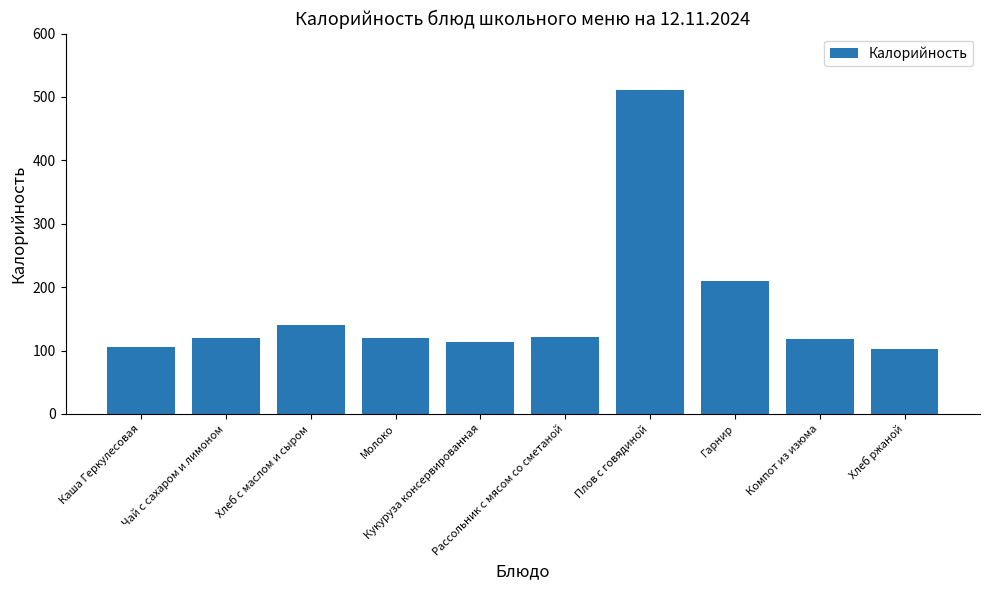

Are the bars grouped side by side (vs. stacked)?

No